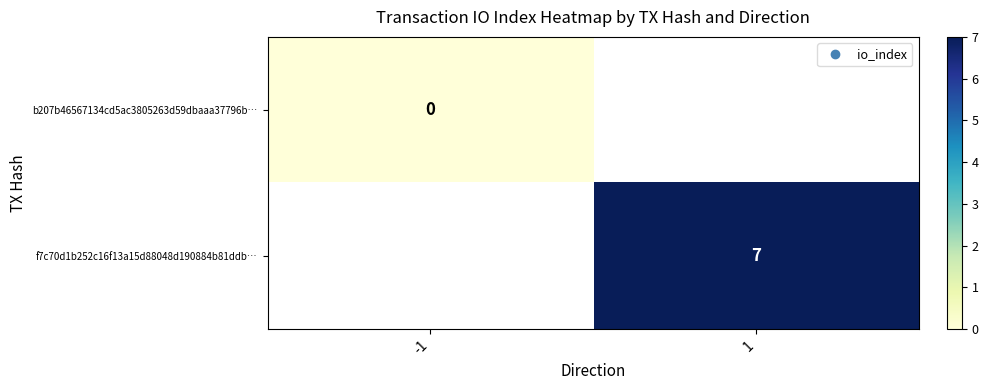

How many values in f7c70d1b252c16f13a15d88048d190884b81ddb… are above zero?

1